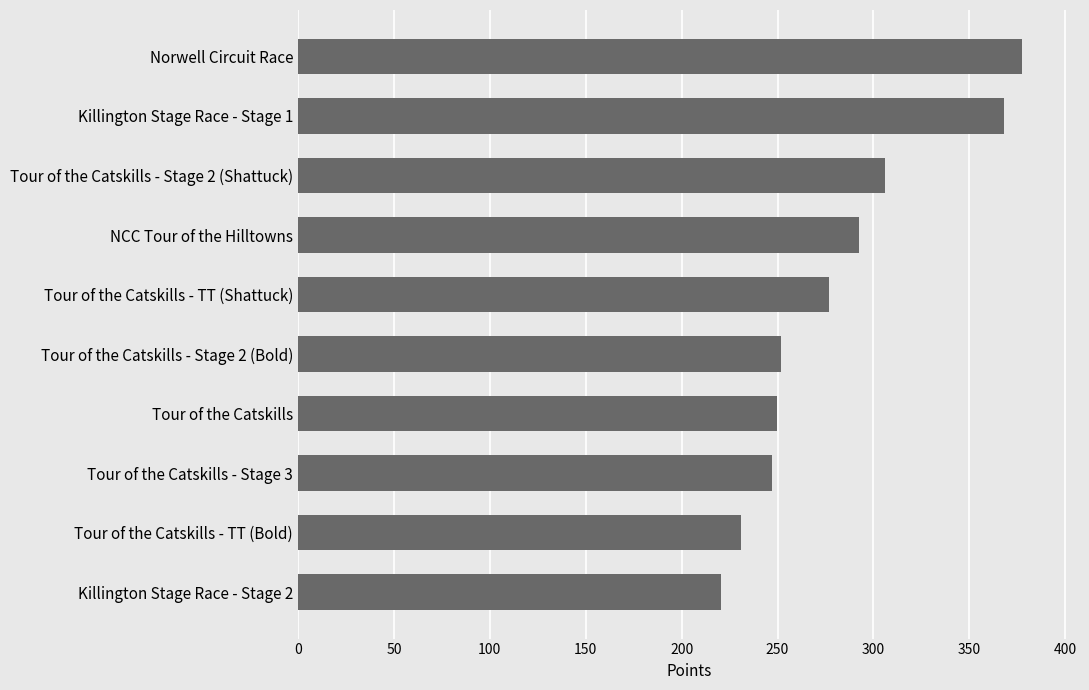

What is the difference between the maximum and second lowest values?

146.7